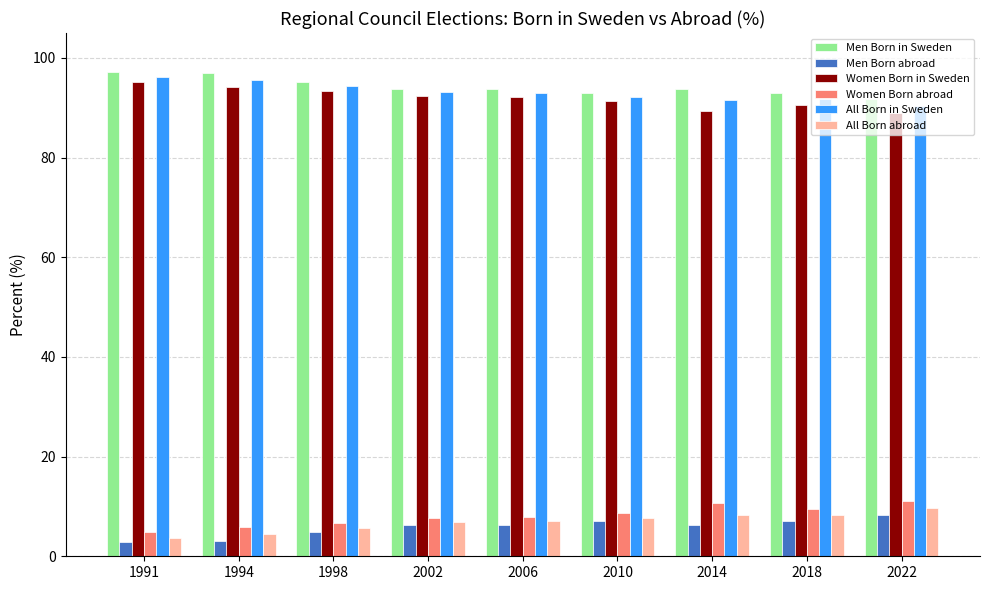

How many distinct data groups are displayed?

6